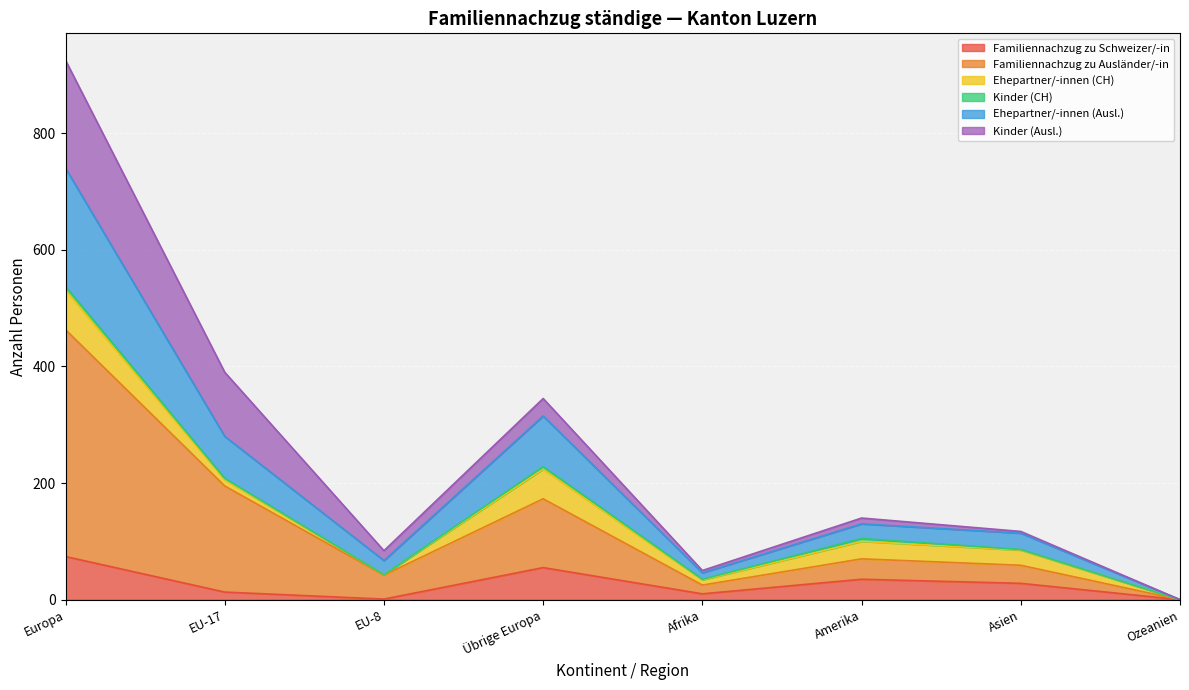

The Familiennachzug zu Schweizer/-in series shows 35 at Amerika. True or false?

True